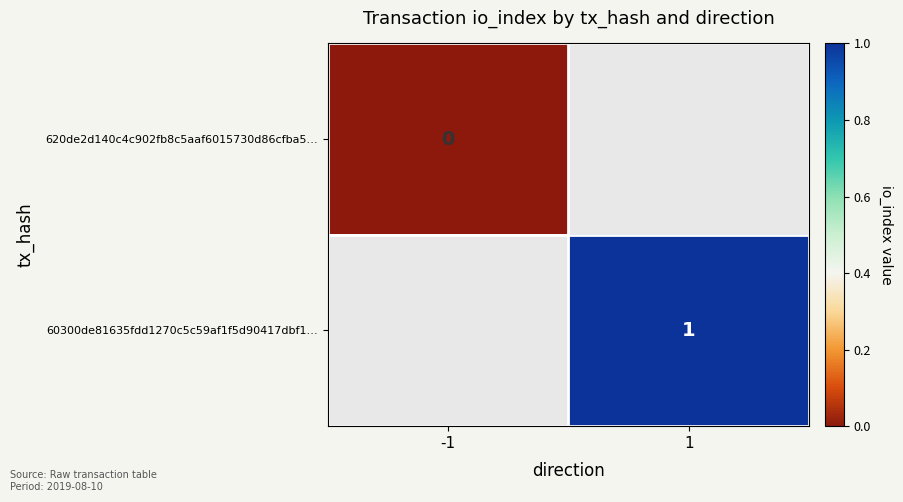

Is it true that 60300de81635fdd1270c5c59af1f5d90417dbf1… equals 1 at 1?

True